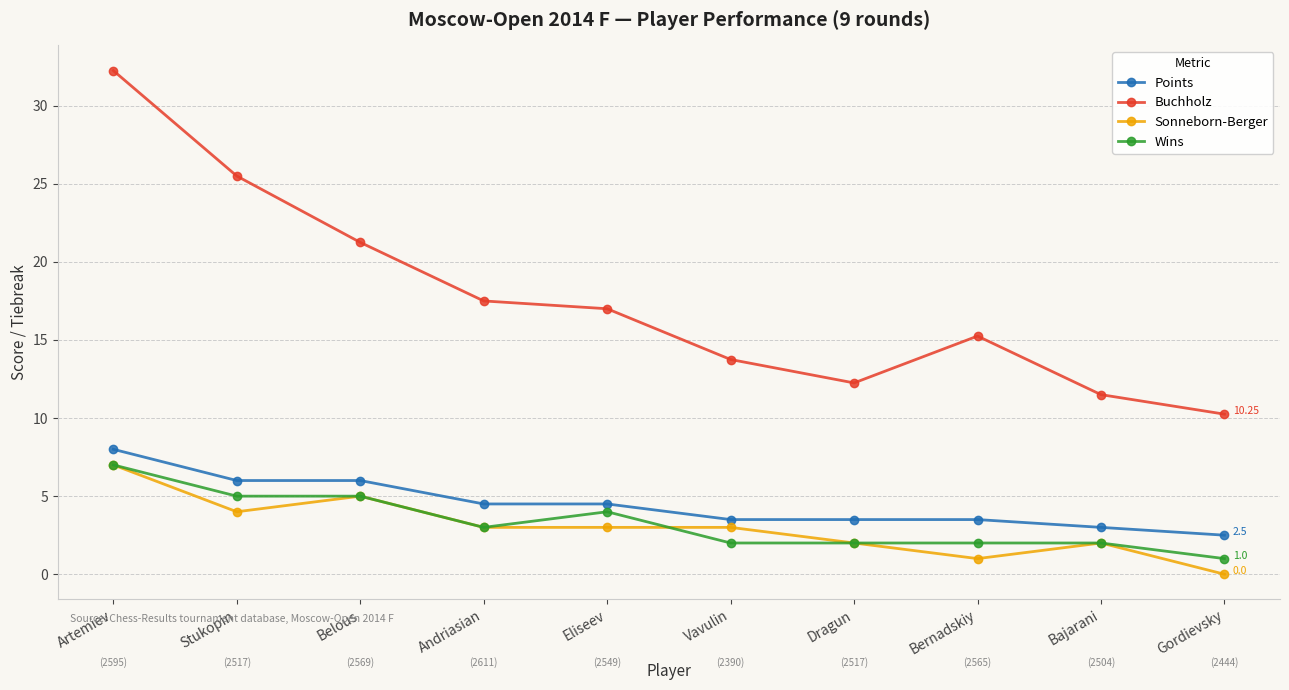

True or false: Buchholz has more than 2 points higher than both neighbors.

False